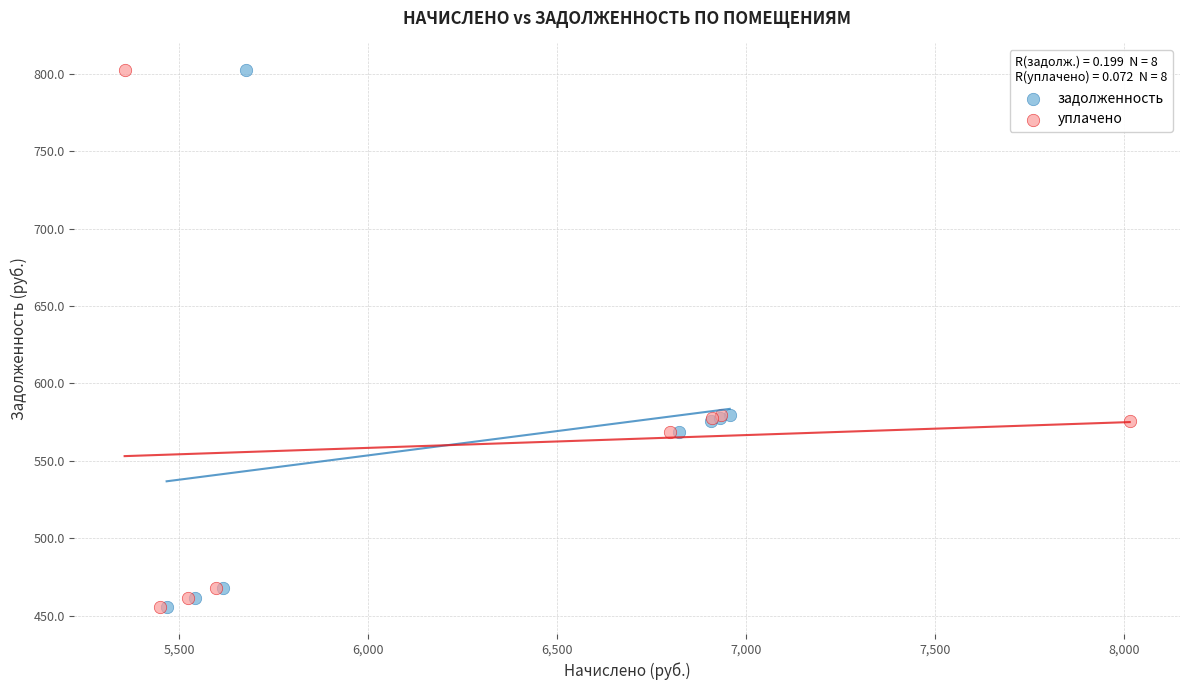

What are all the series names shown in the legend?

задолженность, уплачено